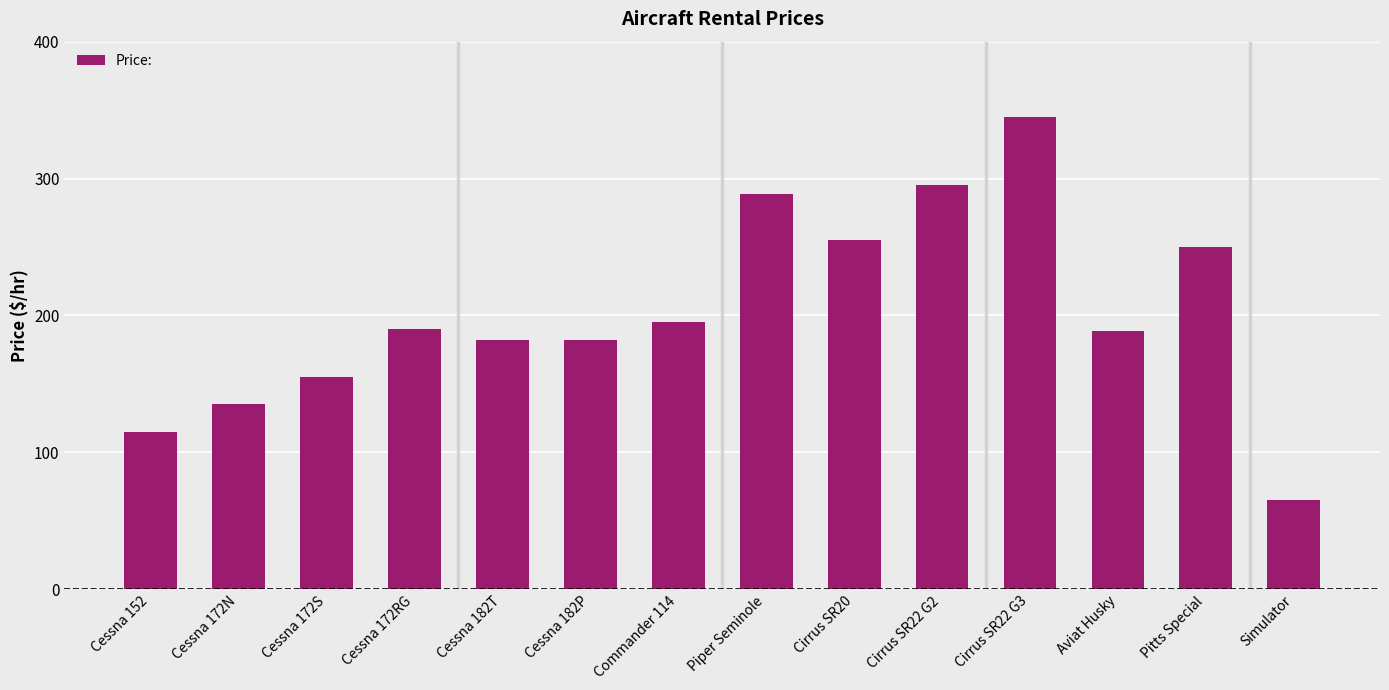

What is the sum of all values?

2842